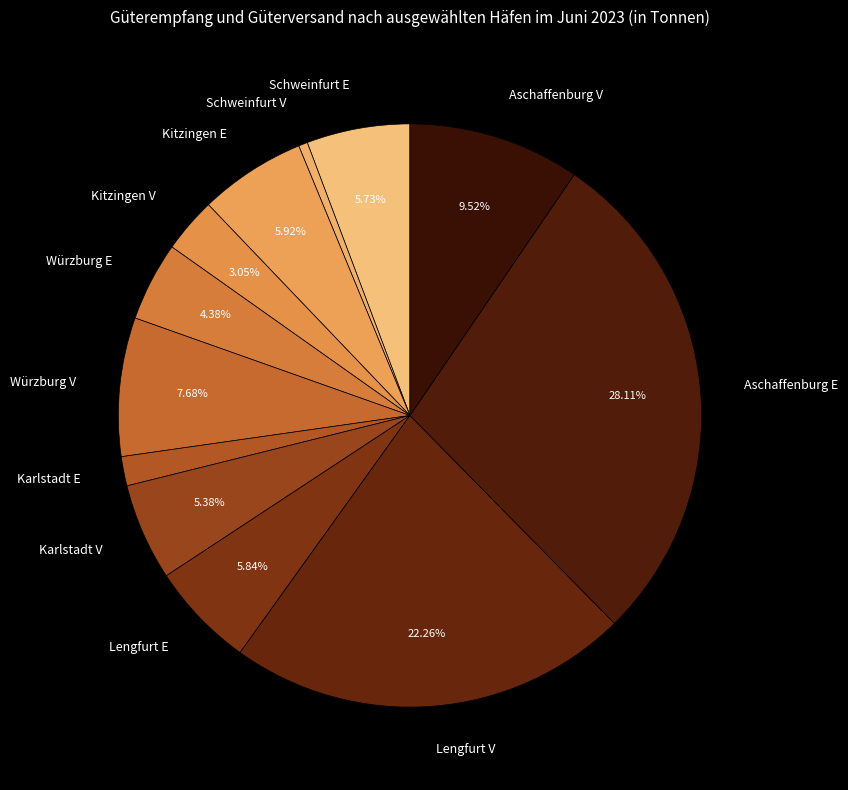

Combined, do Schweinfurt E and Würzburg V account for over 50%?

No